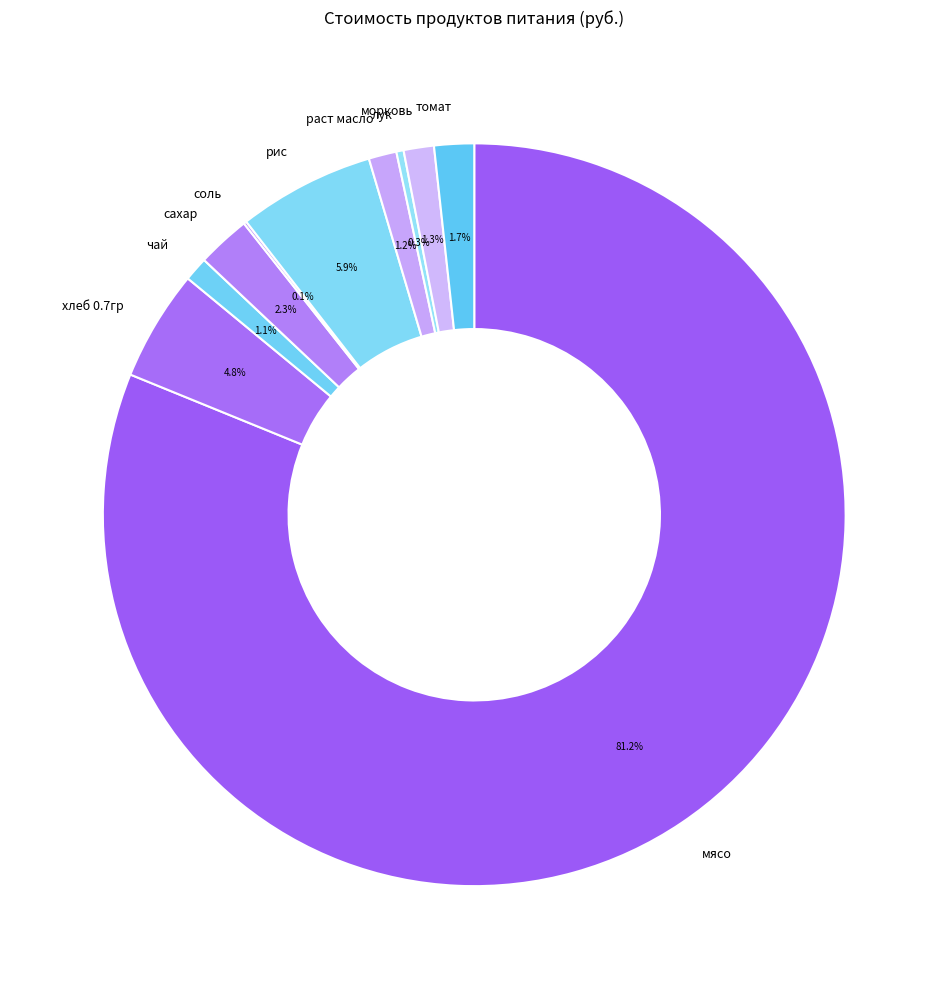

Between мясо and морковь, which is larger?

мясо